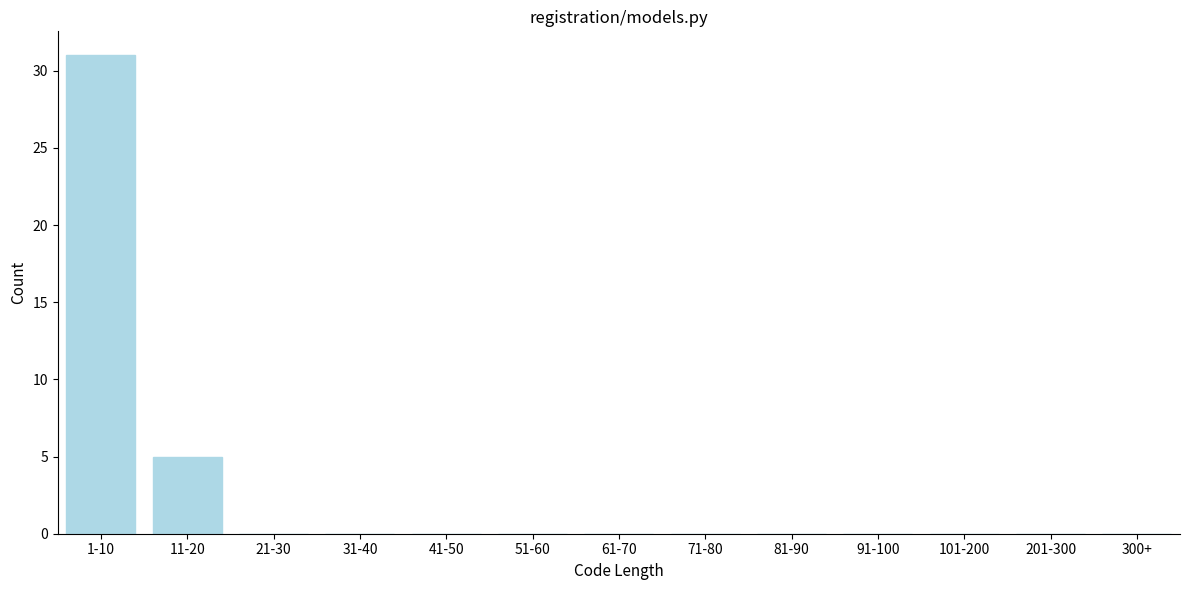

Reading right to left, extract all data points from this chart.

300+=0	201-300=0	101-200=0	91-100=0	81-90=0	71-80=0	61-70=0	51-60=0	41-50=0	31-40=0	21-30=0	11-20=5	1-10=31